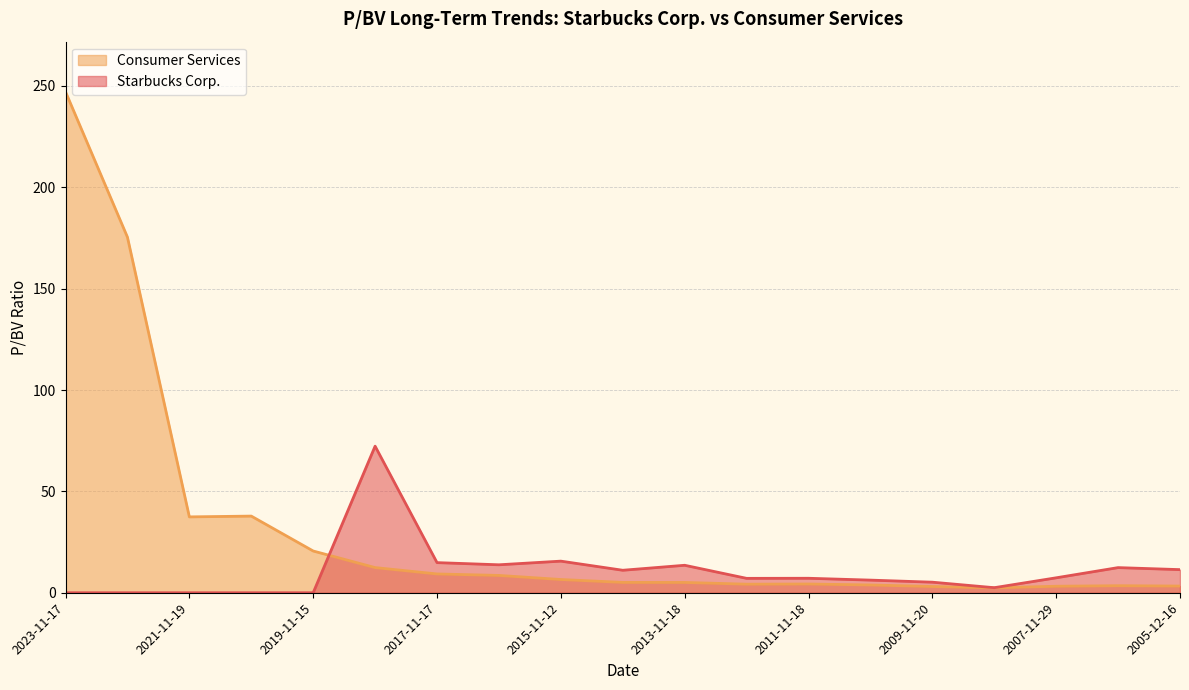

How many lines are shown in the chart?

2